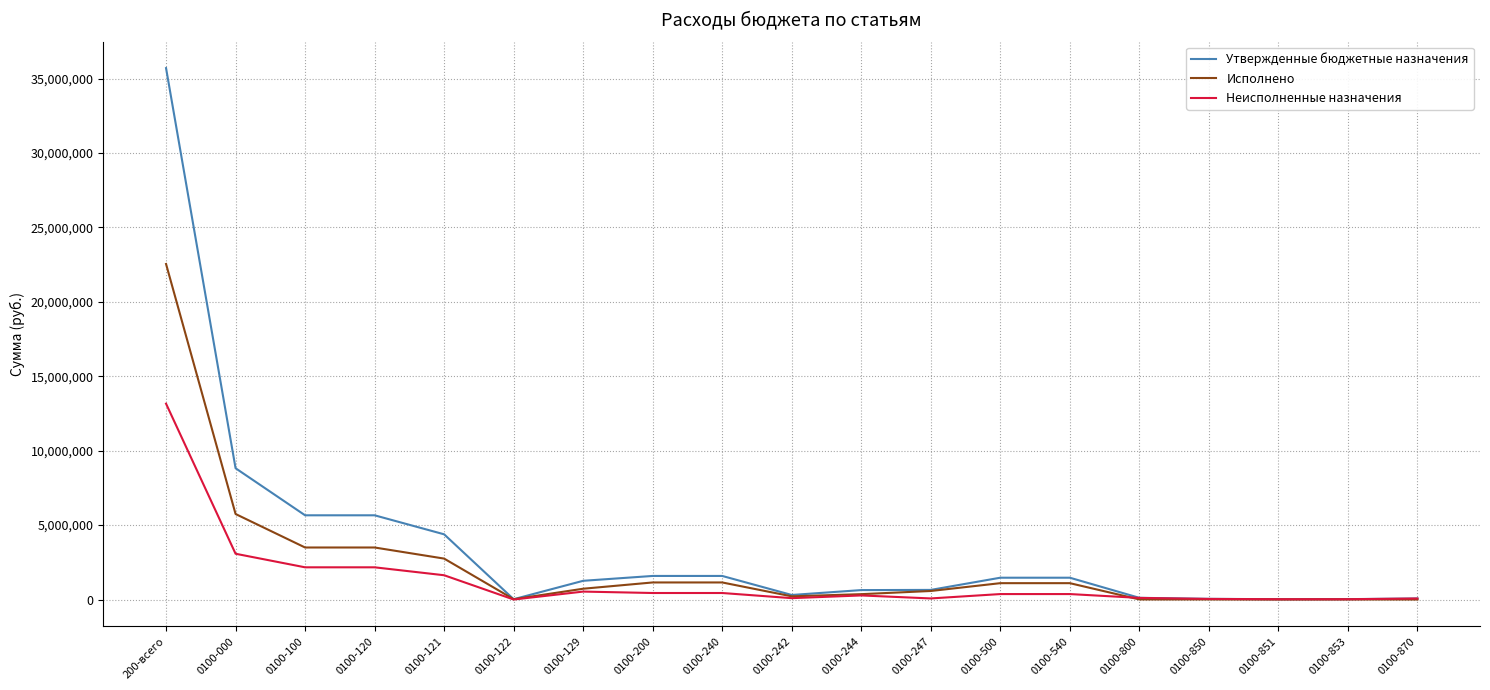

Is it true that Исполнено equals 2170013.1 at 0100-000?

False